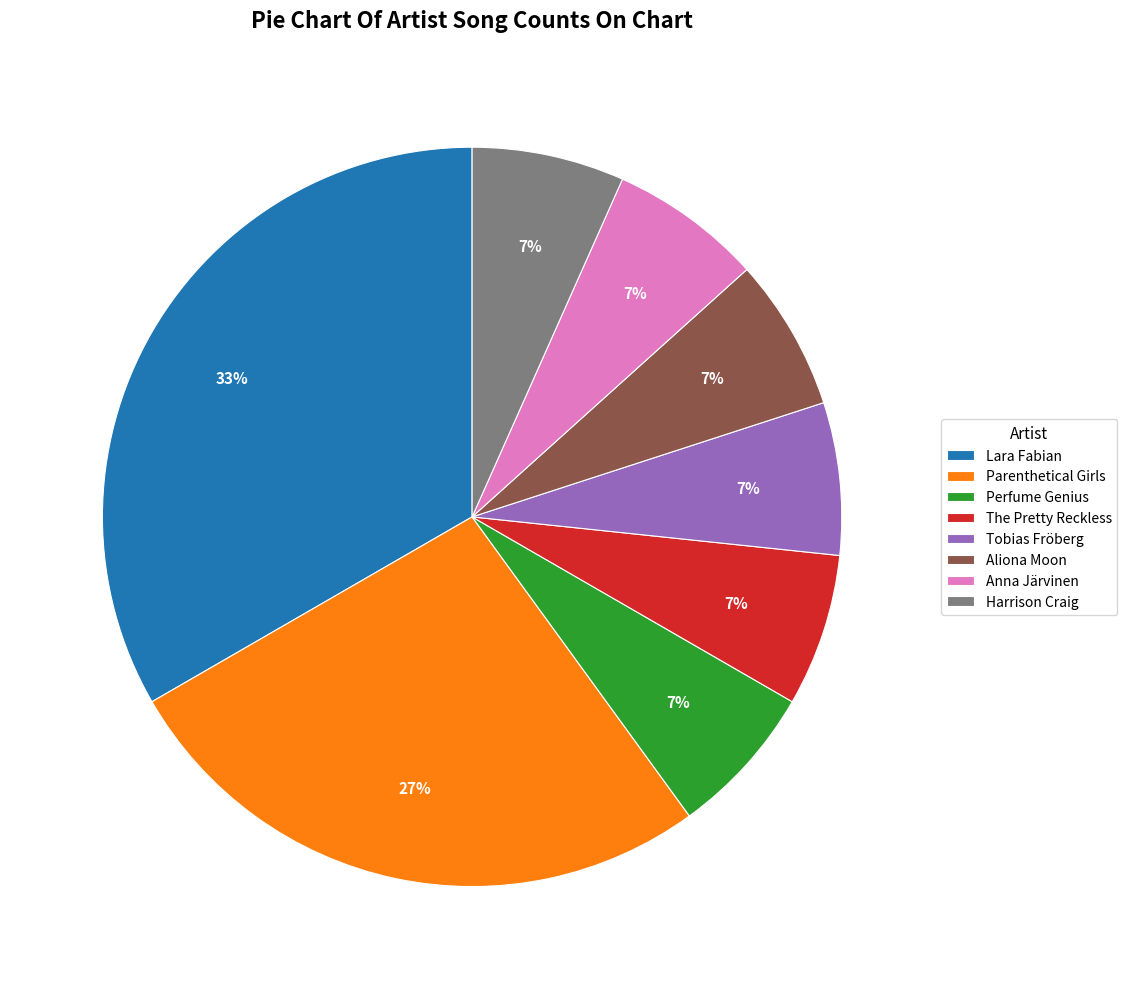

Which category has the biggest portion of the pie?

Lara Fabian